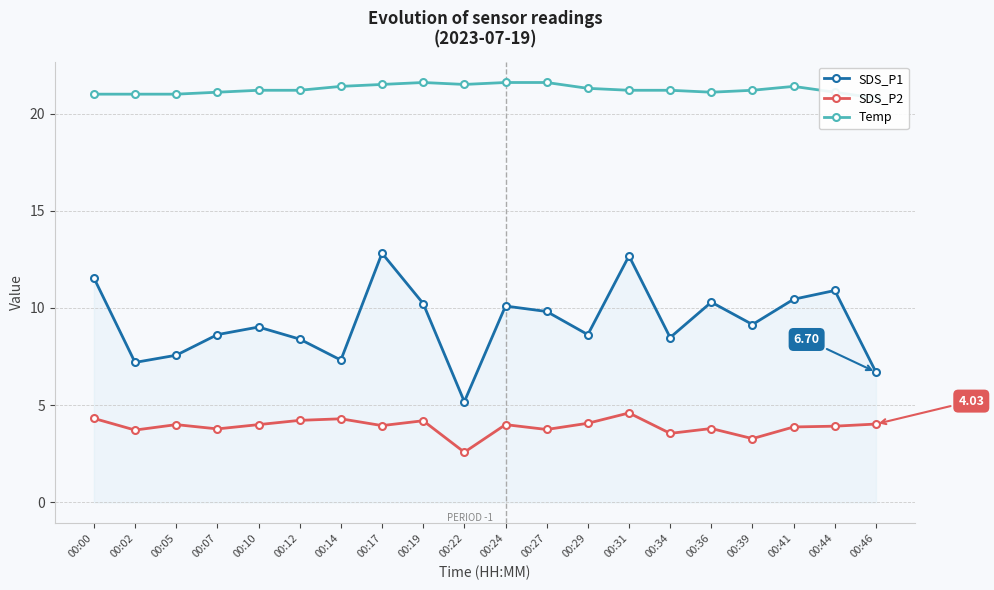

Which series has the largest total across all categories?

Temp